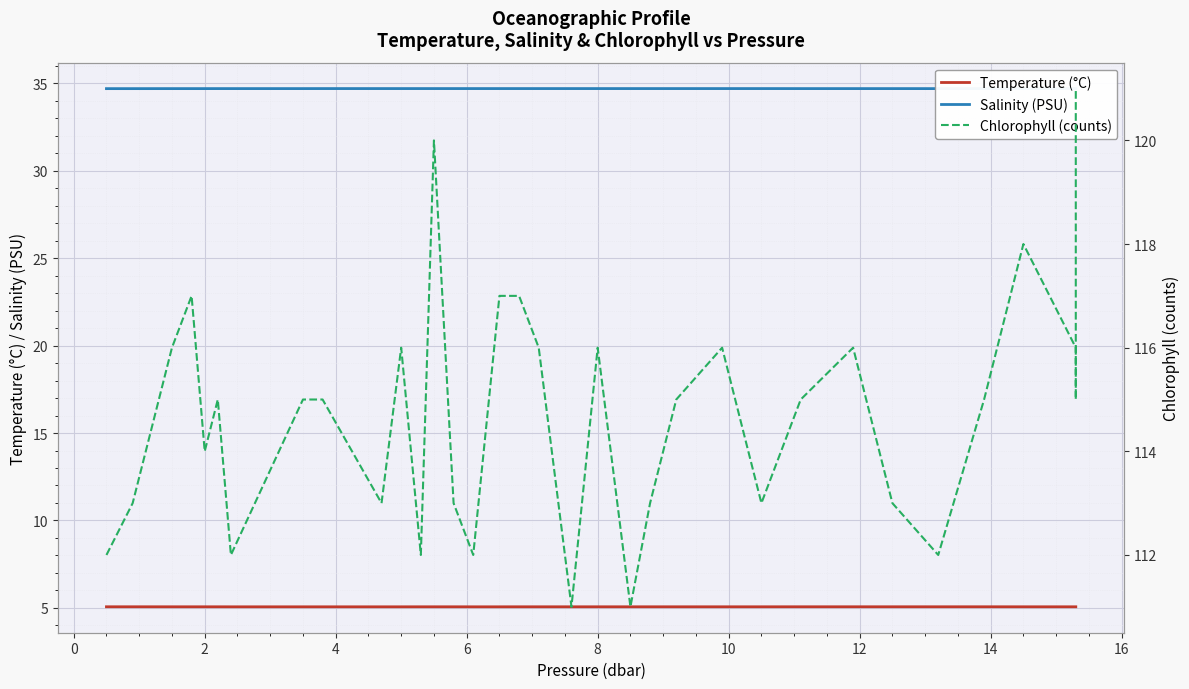

What is the difference between the second highest and minimum values in the Chlorophyll (counts) series?

9.0